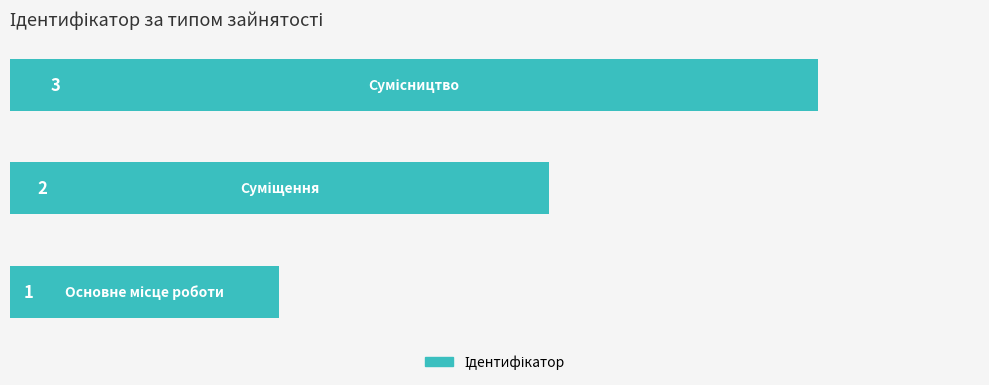

How many bars are there in total?

3